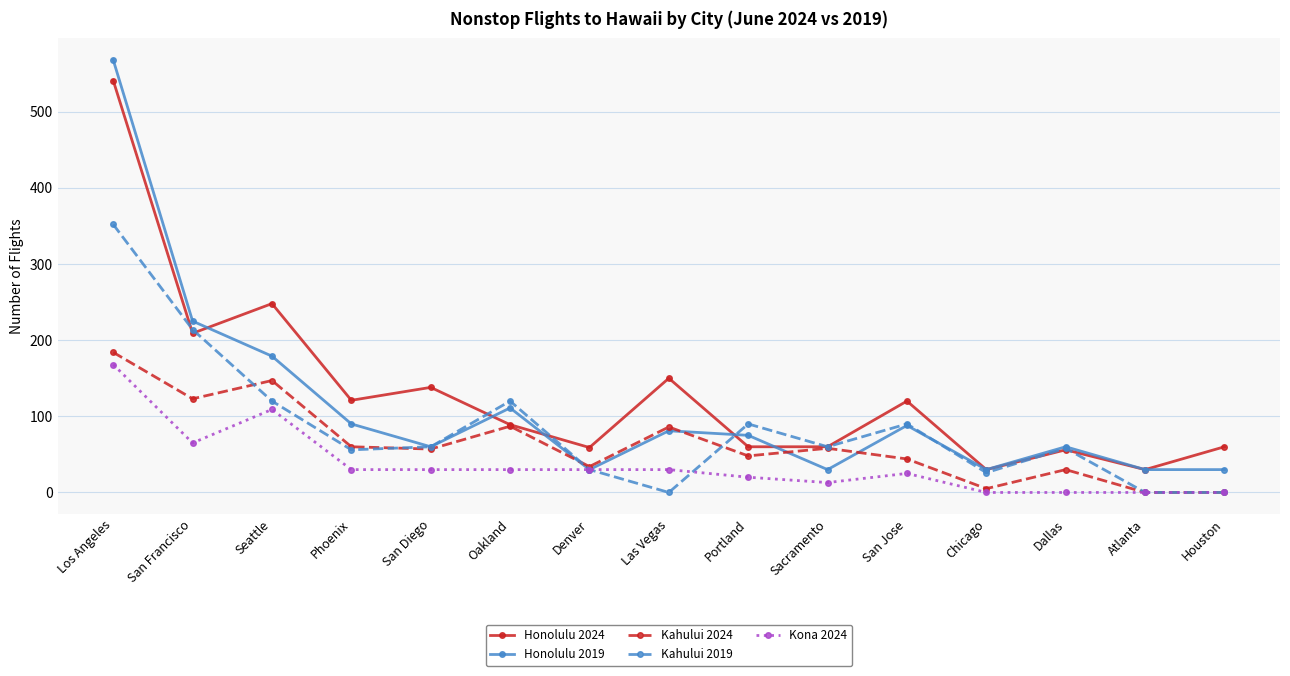

At which category does Kona 2024 reach its first local valley?

San Francisco